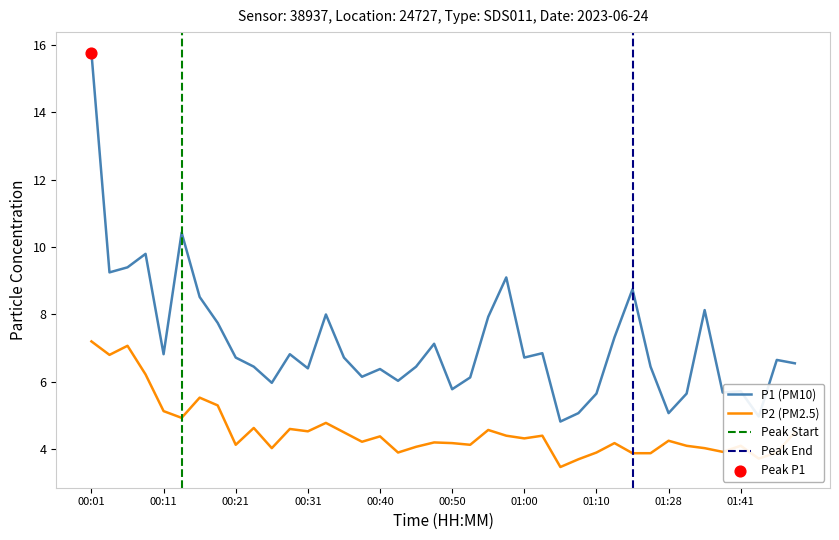

At how many categories does at least one series exceed 13?

1